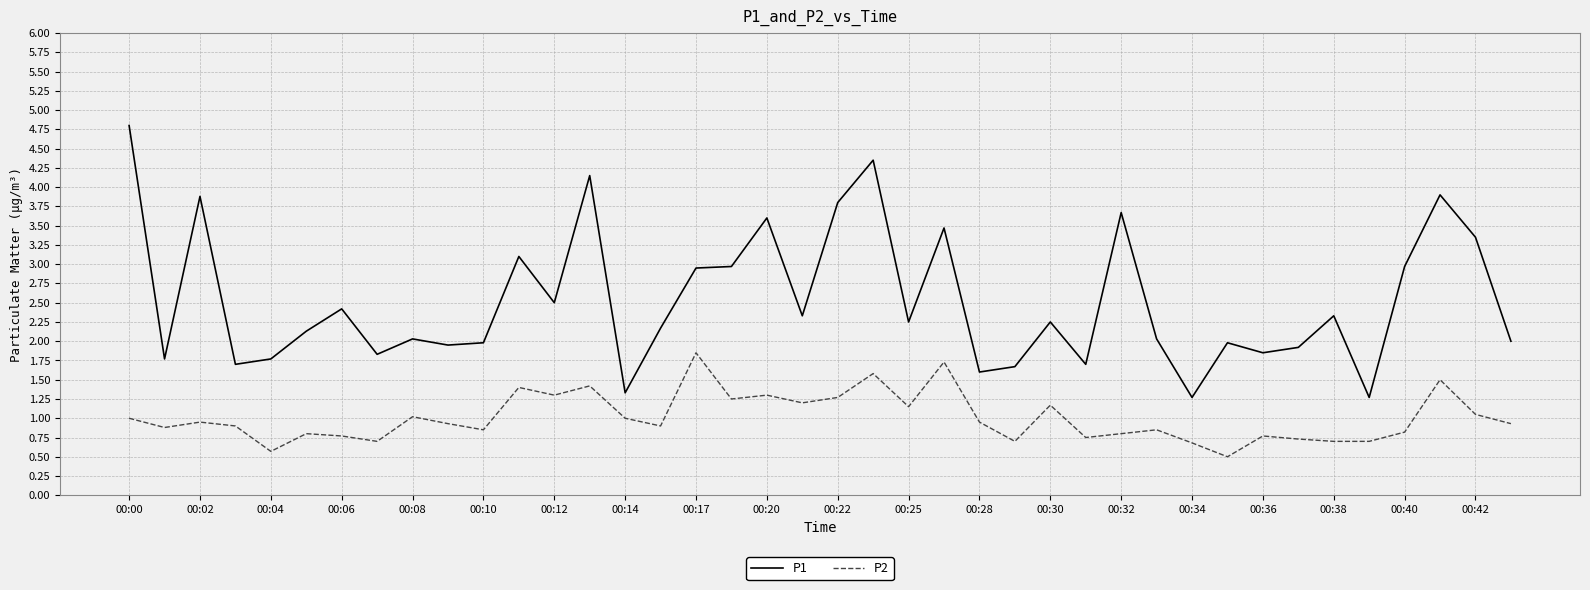

Rank the series by their maximum value, from lowest to highest.

P2, P1